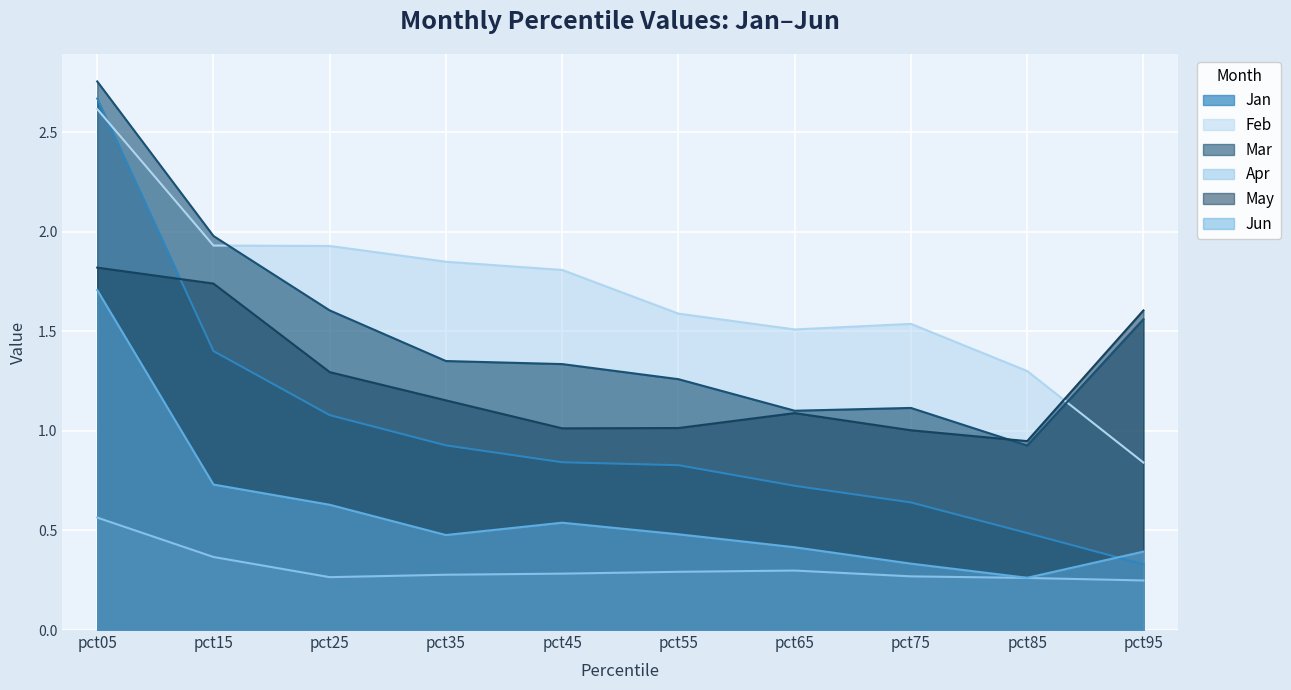

What is the sum of the Jan values at pct75 and pct35?

1.6